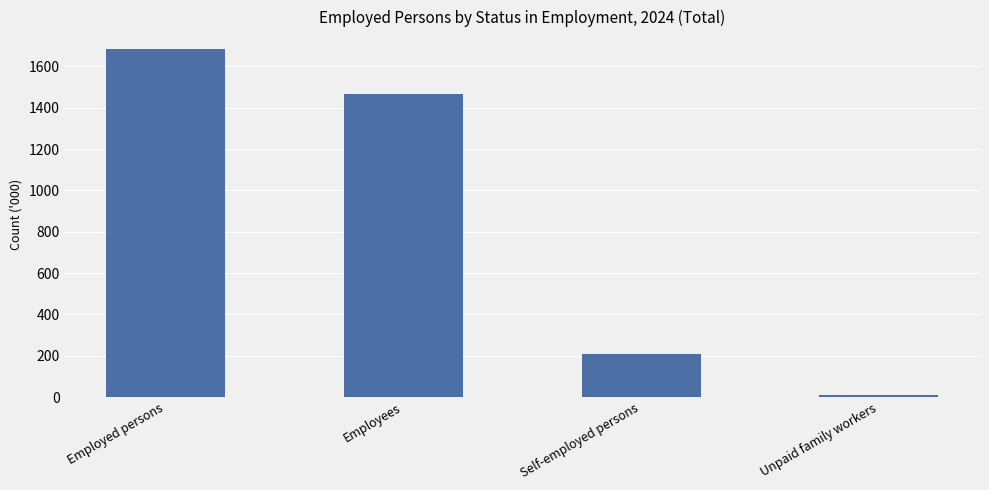

List the labels in order of value, smallest first.

Unpaid family workers, Self-employed persons, Employees, Employed persons